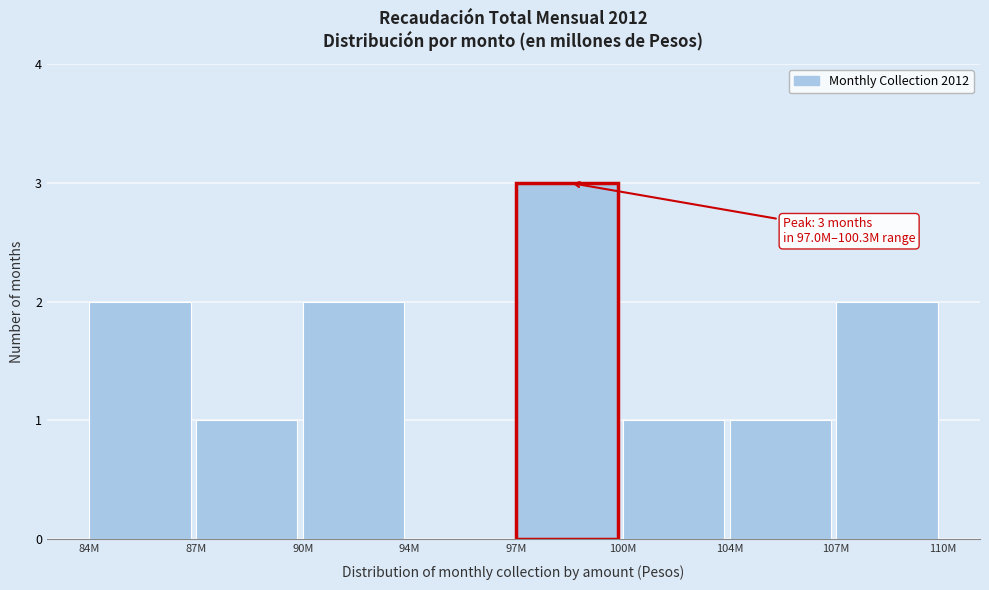

Reading left to right, extract all data points from this chart.

84M=2	87M=1	90M=2	94M=0	97M=3	100M=1	104M=1	107M=2